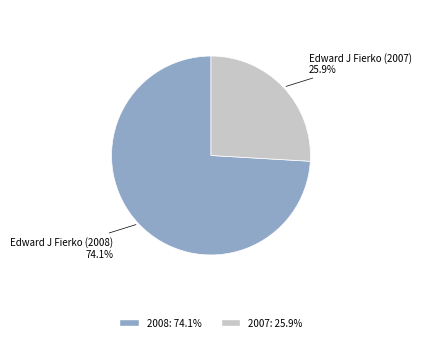

Is there any slice that represents more than half of the pie?

Yes